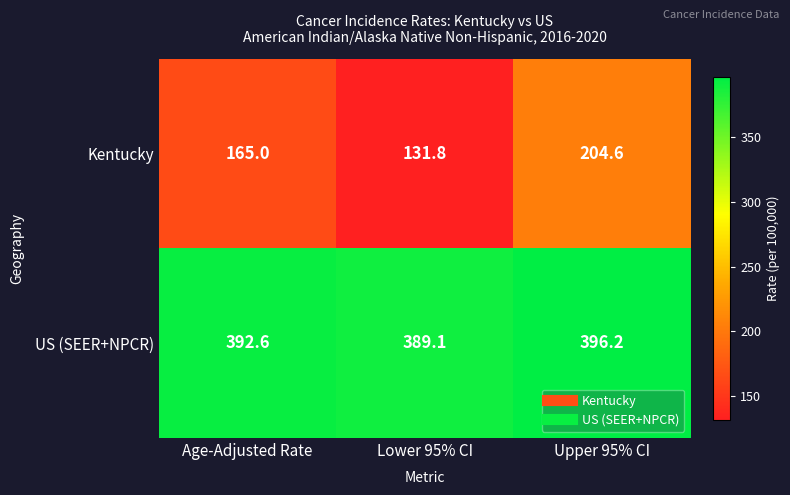

Which series has the largest total across all categories?

US (SEER+NPCR)